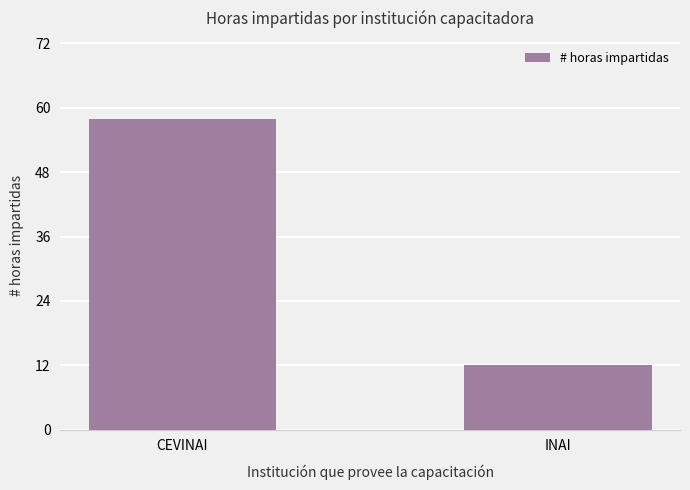

What position from the left is INAI?

2